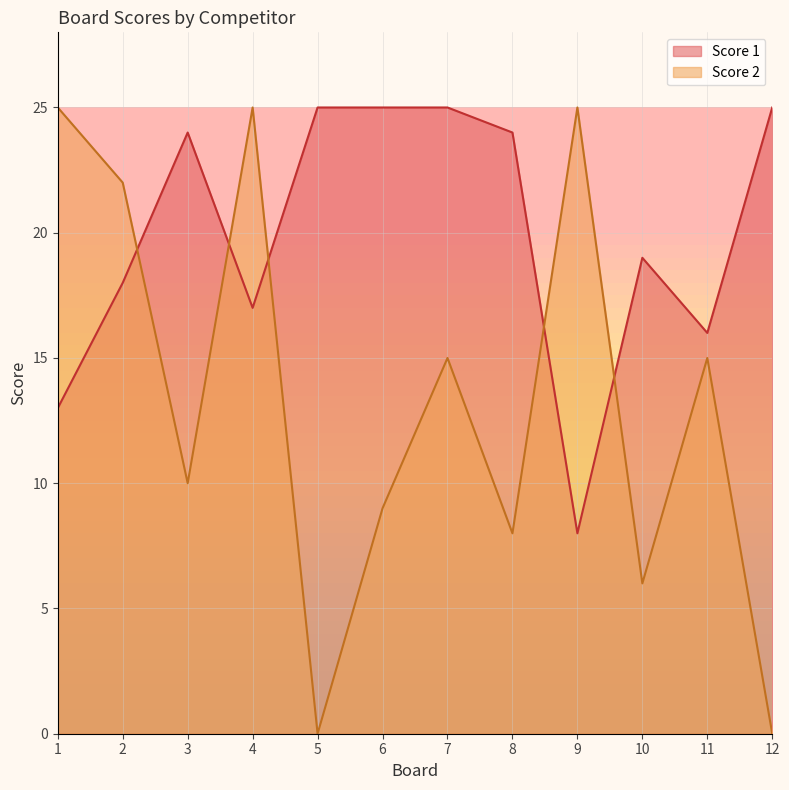

The value of Score 2 at 12 is -11. True or false?

False